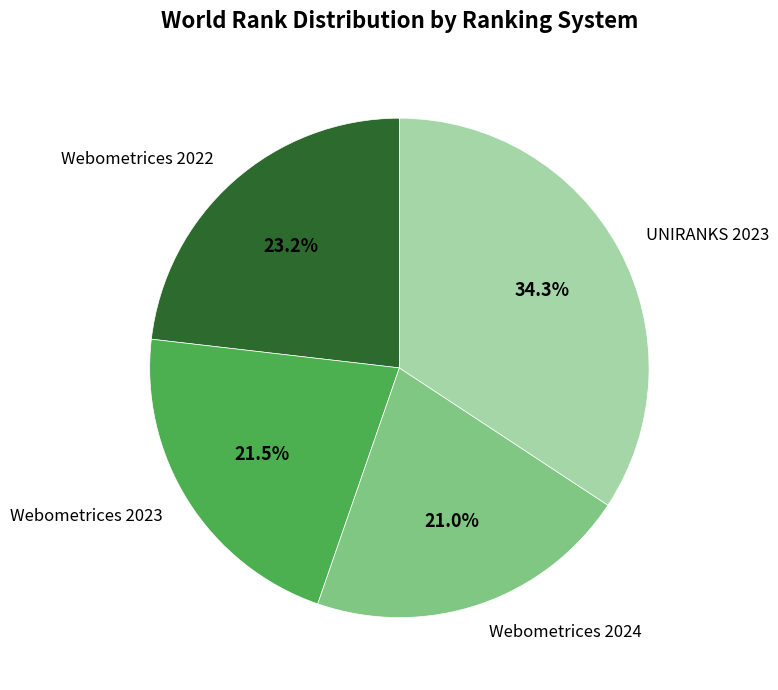

Does Webometrices 2022 account for over 50% of the chart?

No